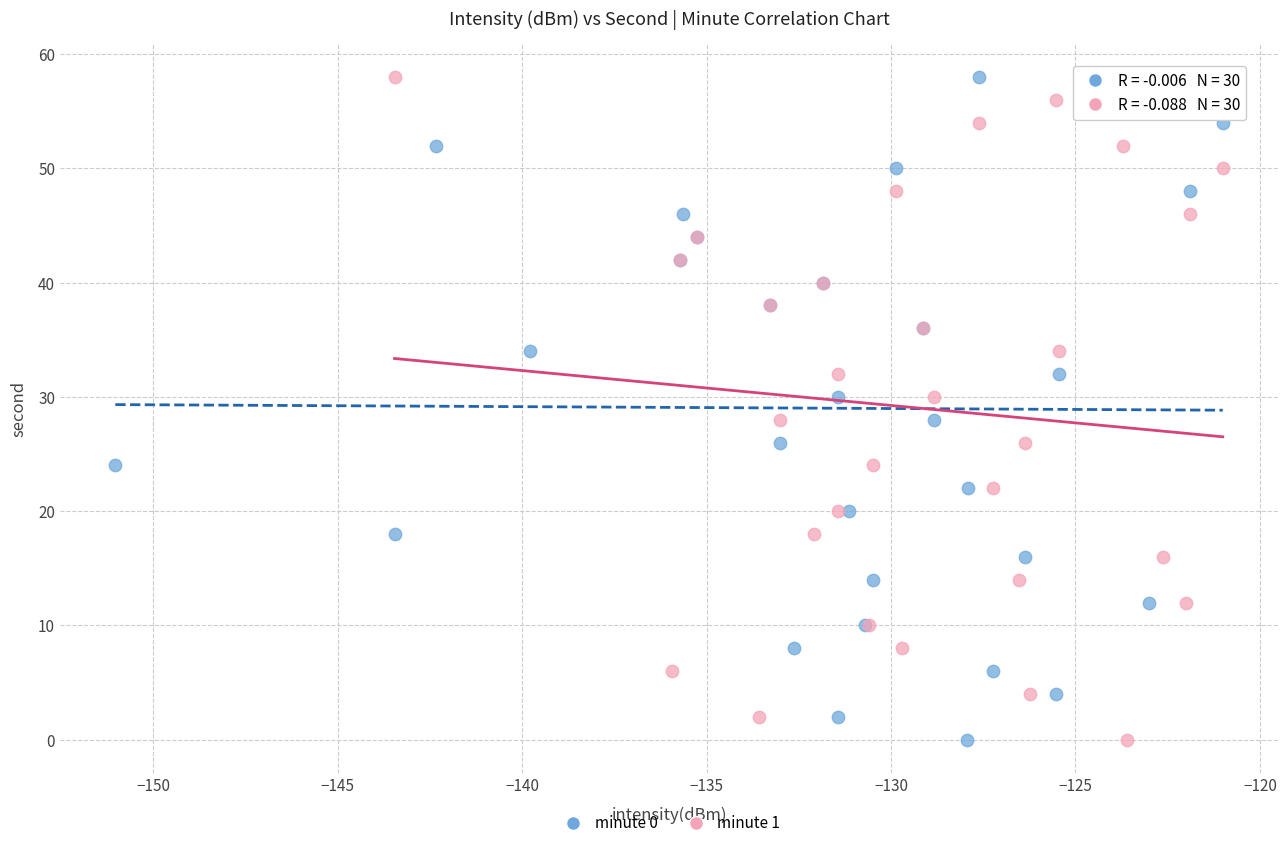

What are all the series names shown in the legend?

minute 0, minute 1